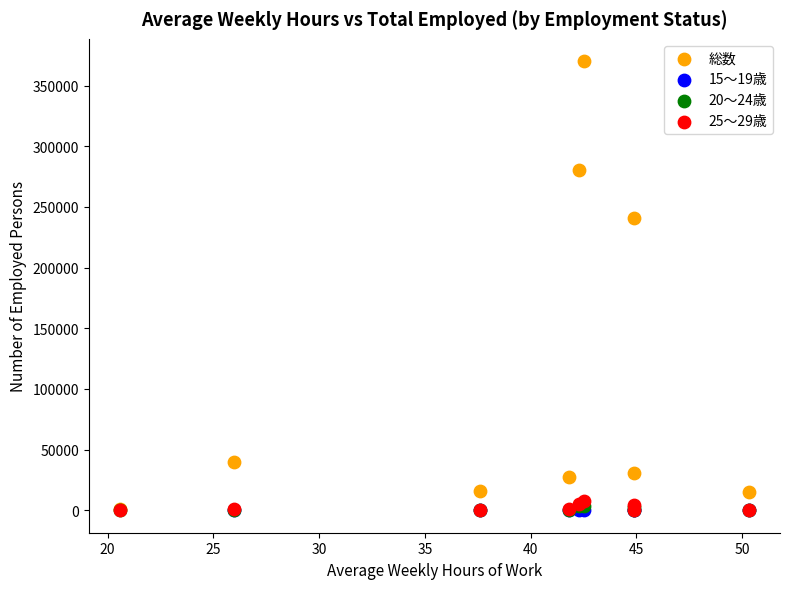

Which series reaches the maximum Y coordinate?

総数